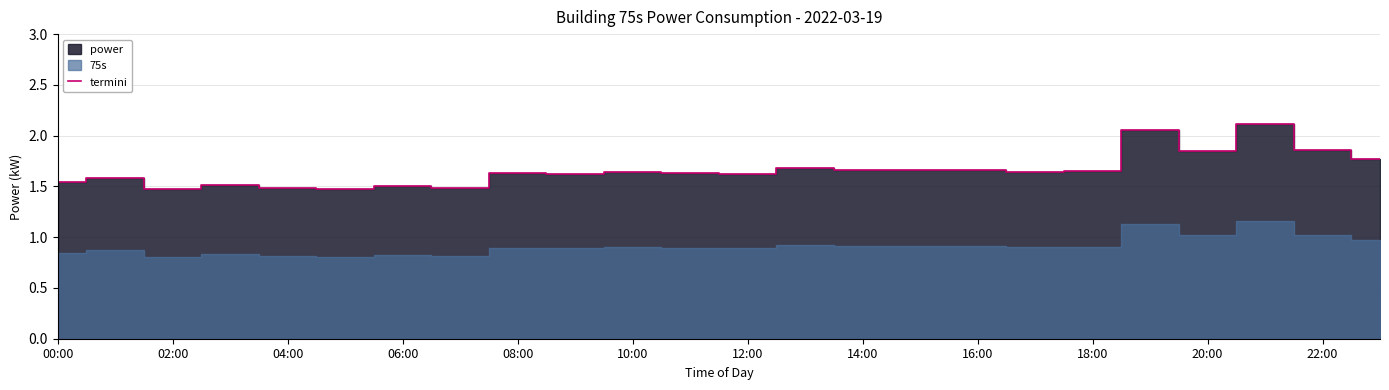

True or false: termini has a value of 1.5 at 06:00.

True